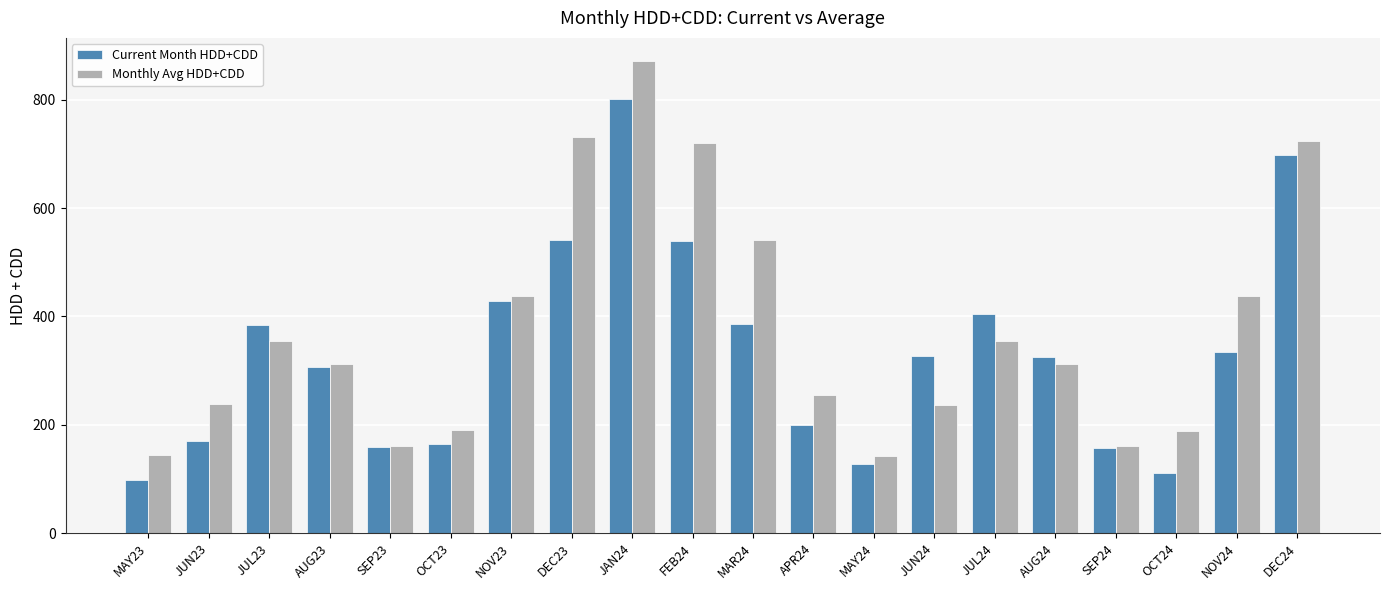

Does the chart contain stacked bars?

No